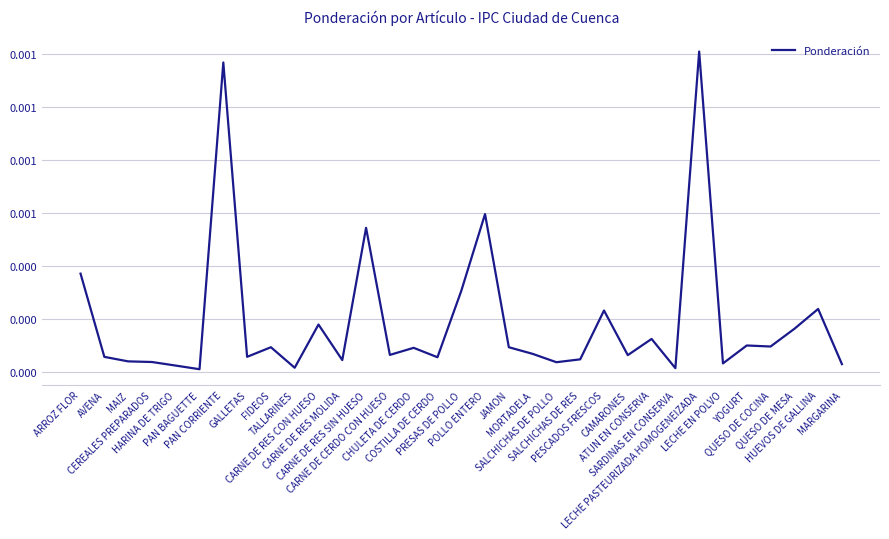

Does the chart have visible grid lines?

Yes